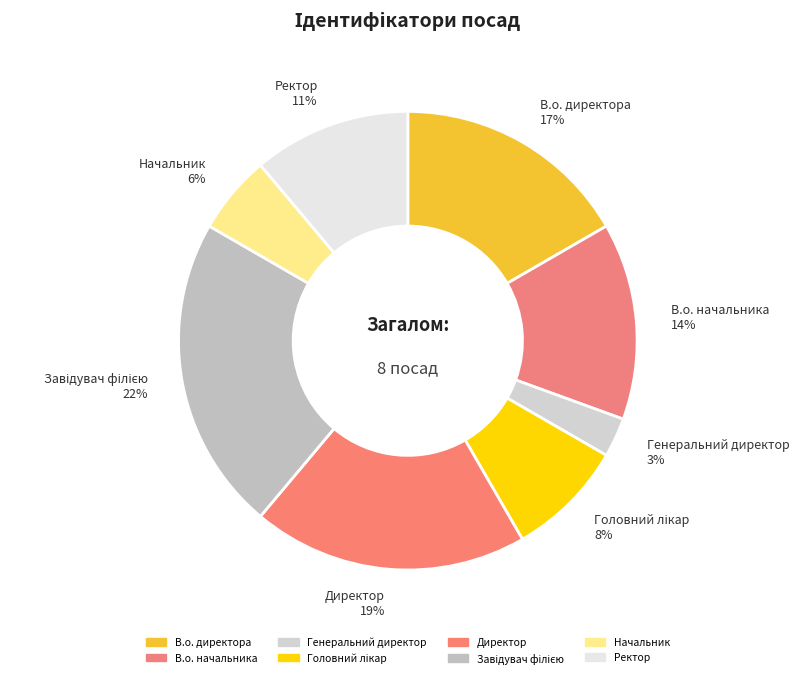

Is it true that Директор is 19% of the pie?

True